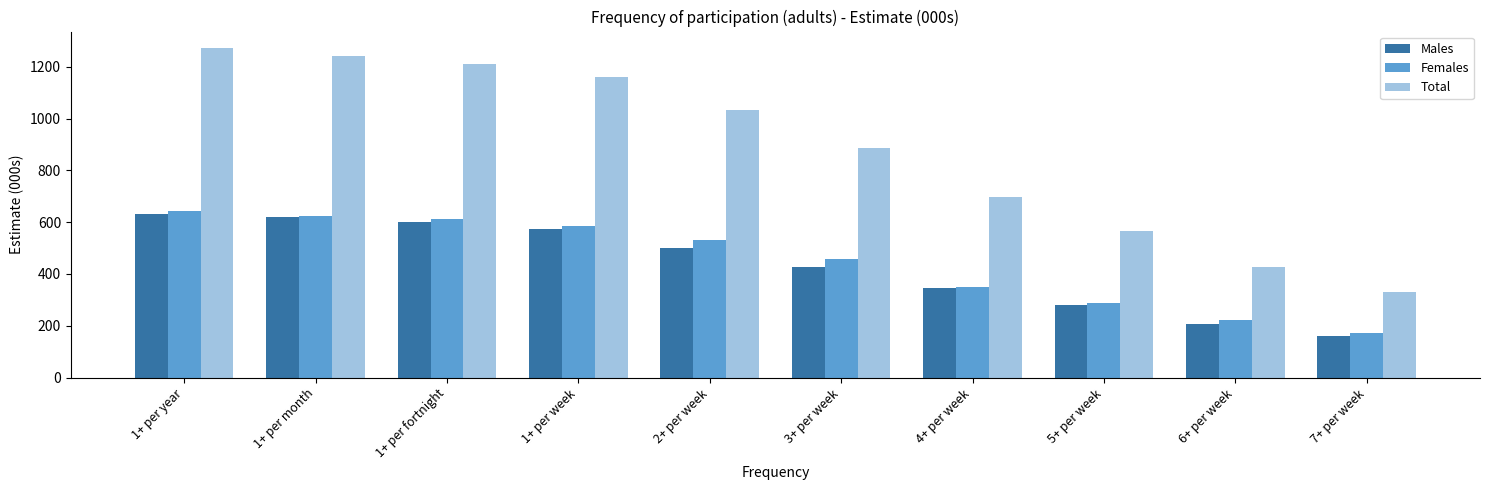

What is the greatest value displayed?

1272.6